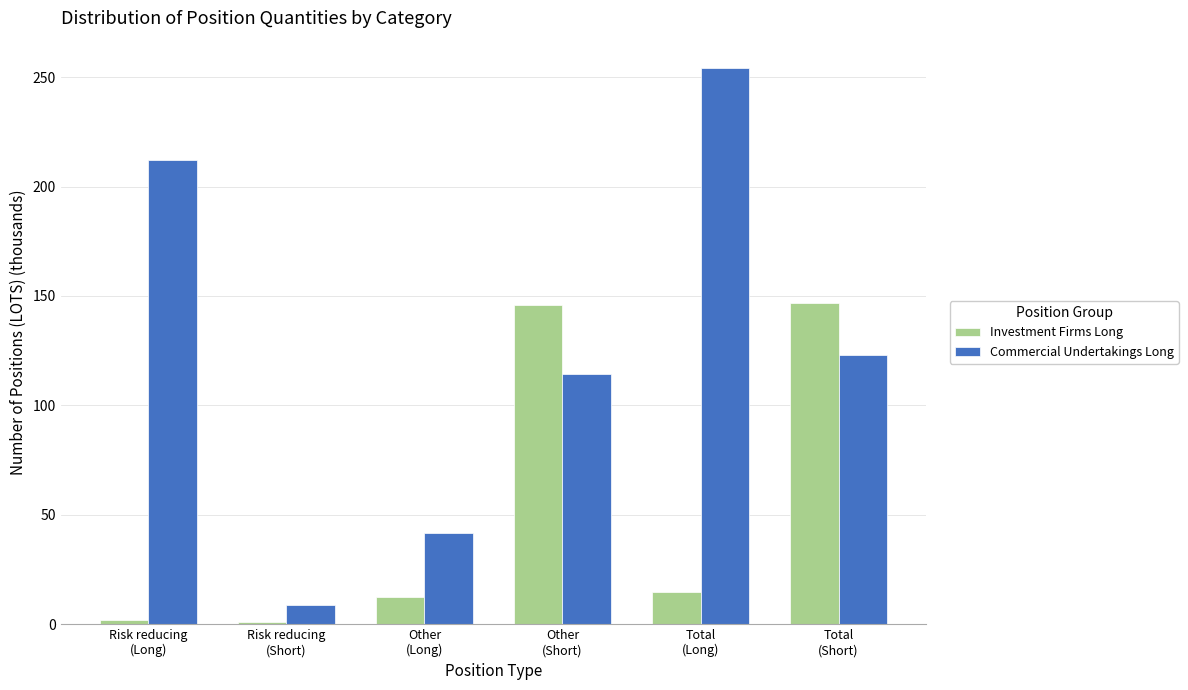

At how many categories does at least one series exceed 101?

4